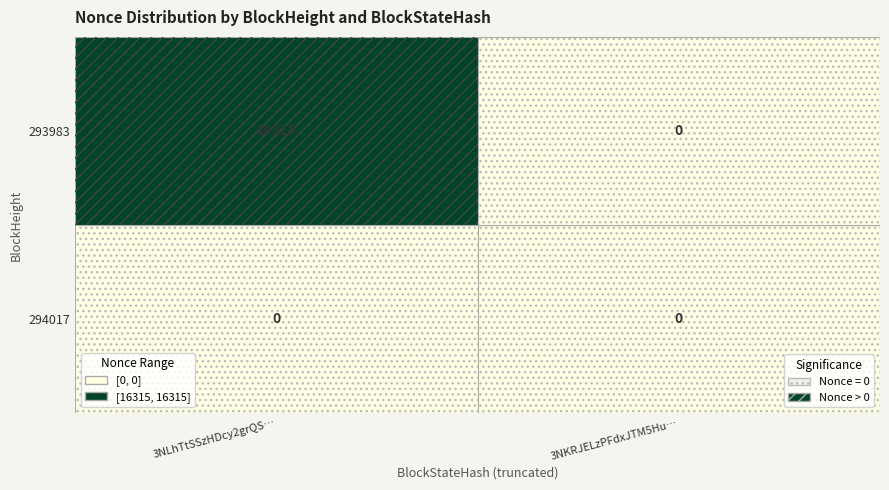

The 293983 series shows 24754 at 0. True or false?

False